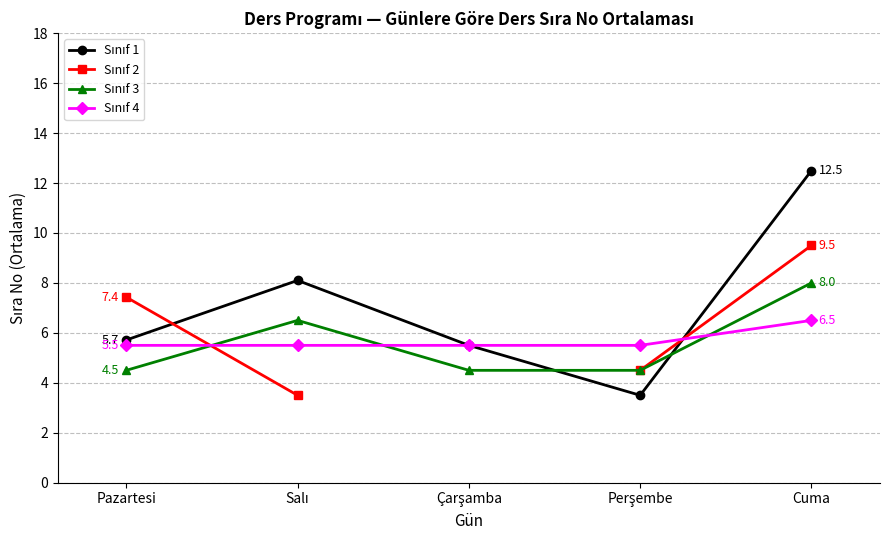

Which series changed the most between Salı and Perşembe?

Sınıf 1